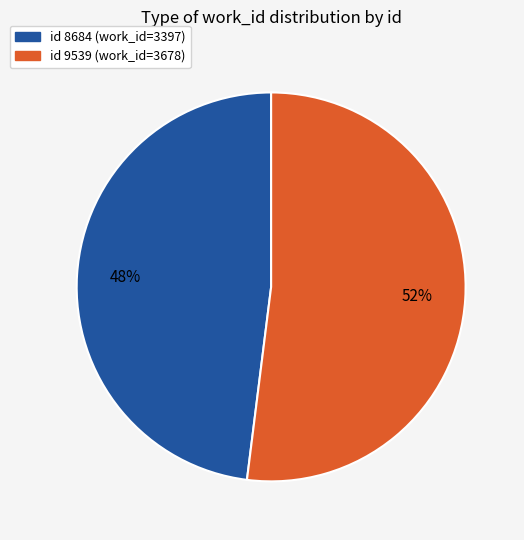

Do id 8684 (work_id=3397) and id 9539 (work_id=3678) together represent more than half of the pie?

Yes